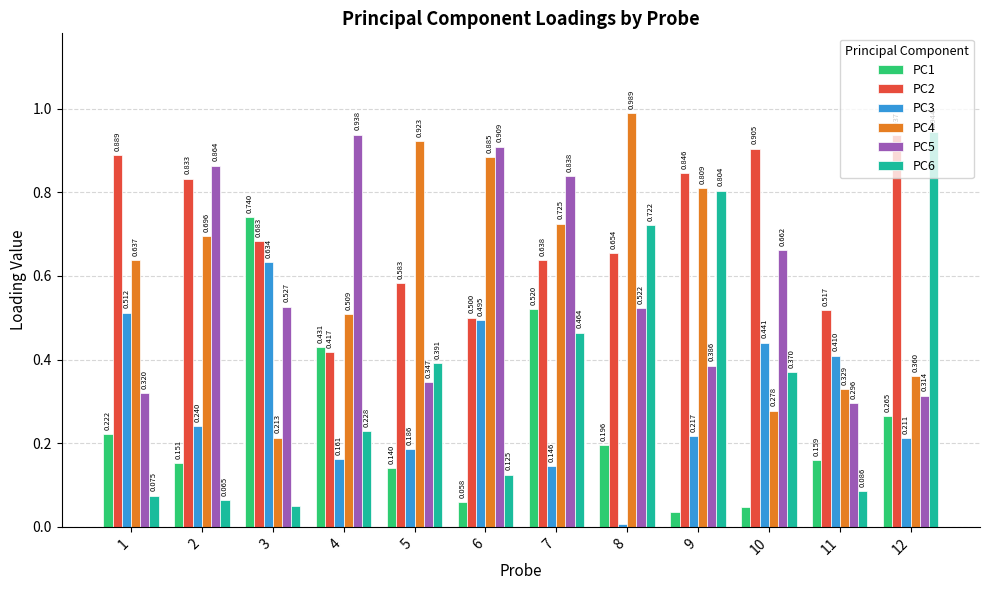

Which series has the widest spread of values?

PC6